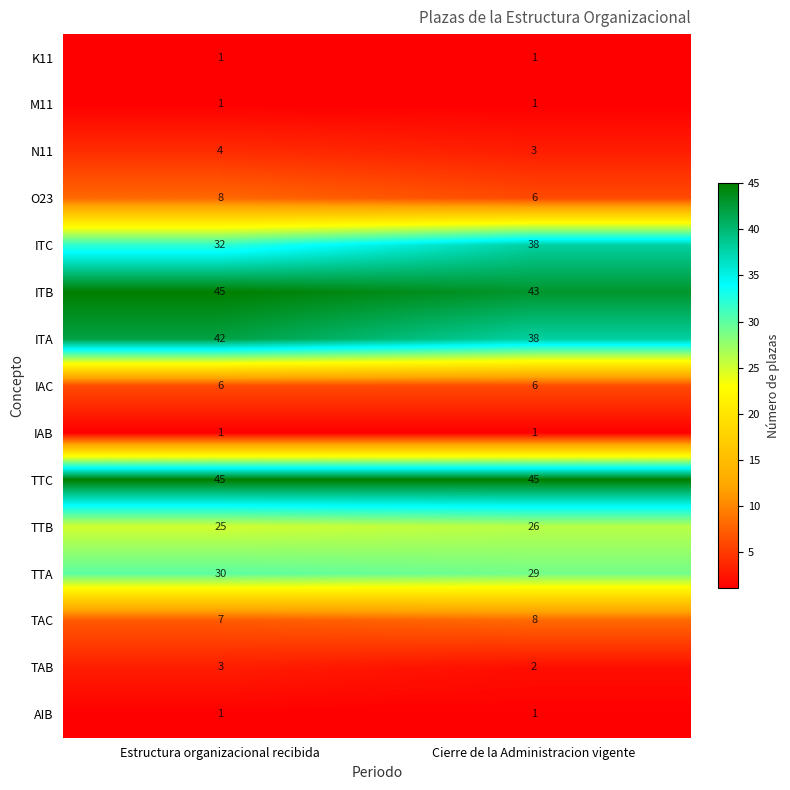

What is the sum of all IAC values?

12